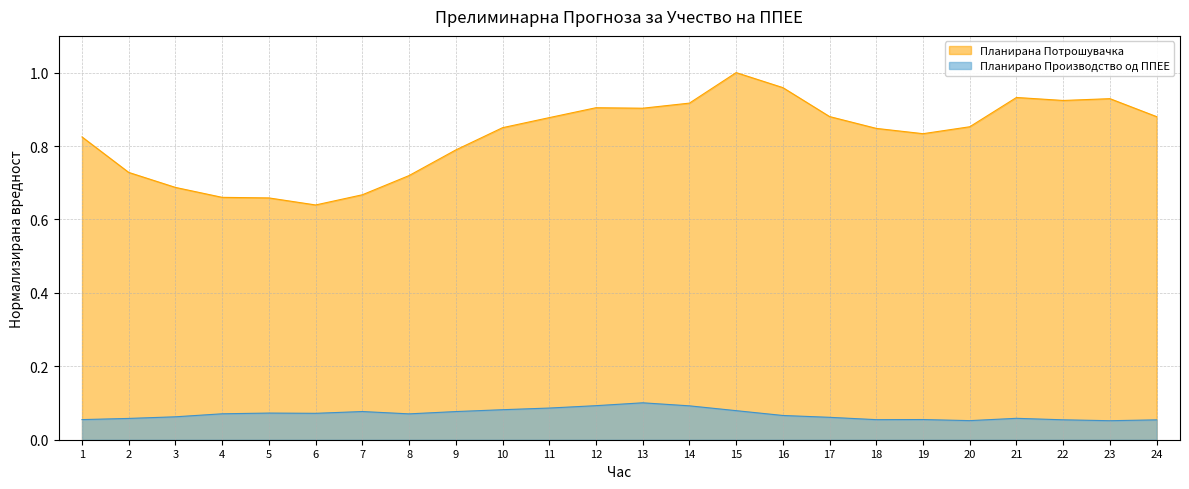

At how many categories does at least one series exceed 0?

24